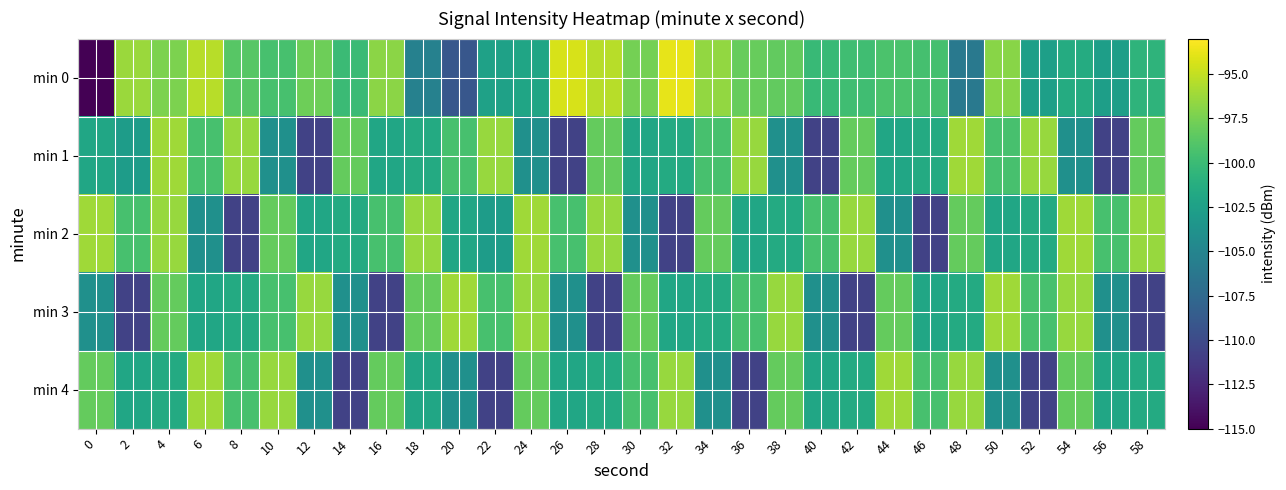

Rank the series at 26 from highest to lowest value.

min 0, min 2, min 4, min 3, min 1